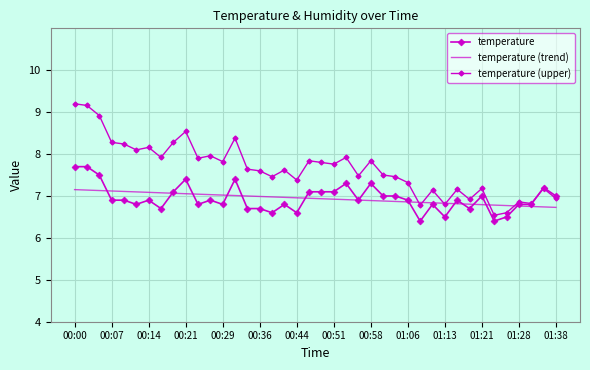

What are all the series names shown in the legend?

temperature, temperature (trend), temperature (upper)